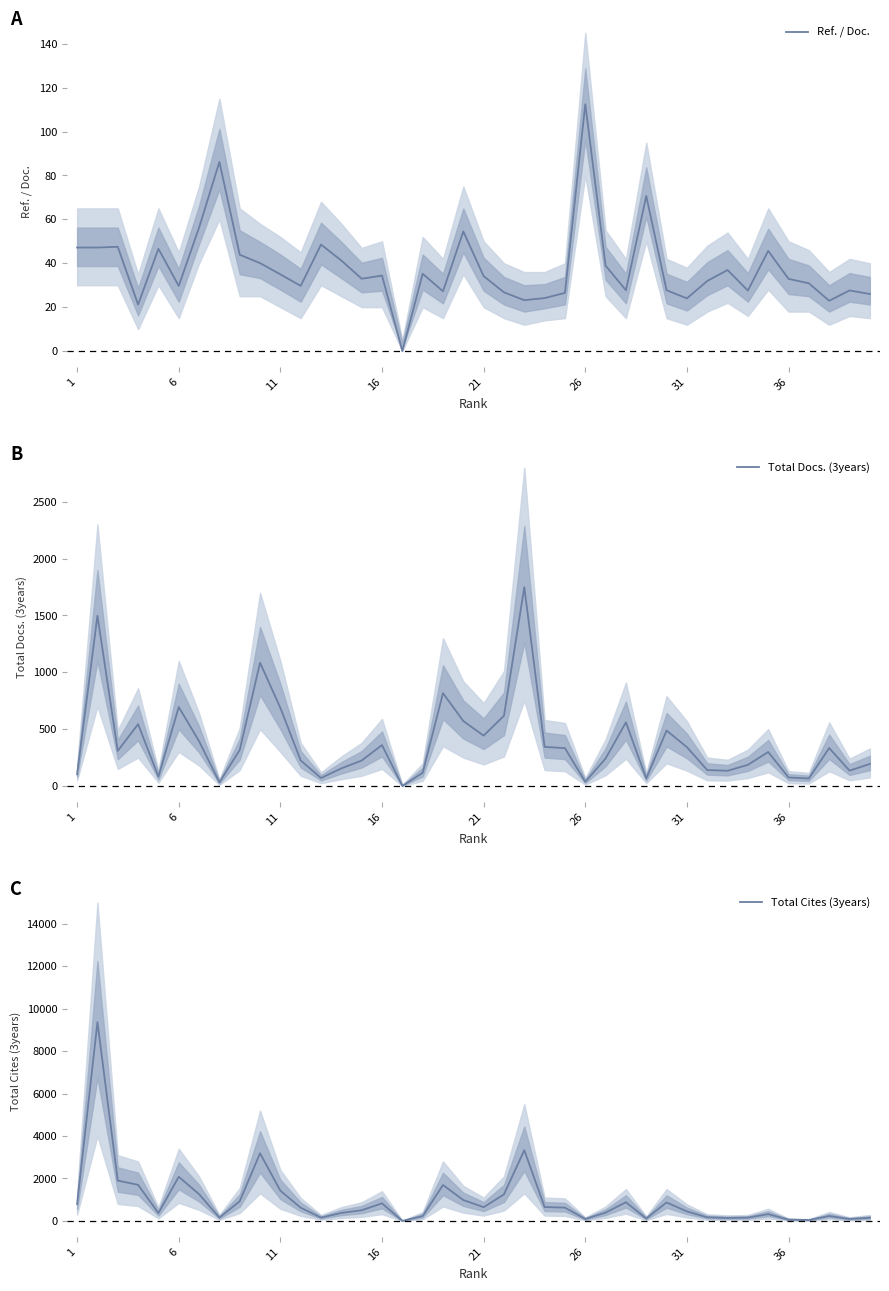

True or false: Total Cites (3years) has more than 0 interior local peaks.

True